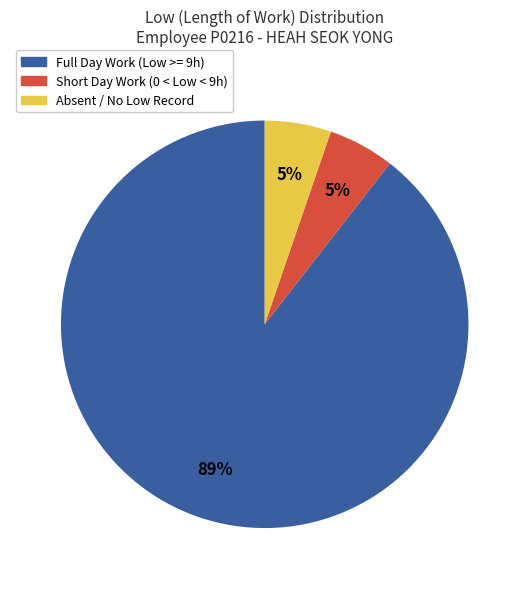

Which slice is the largest?

Full Day Work (Low >= 9h)